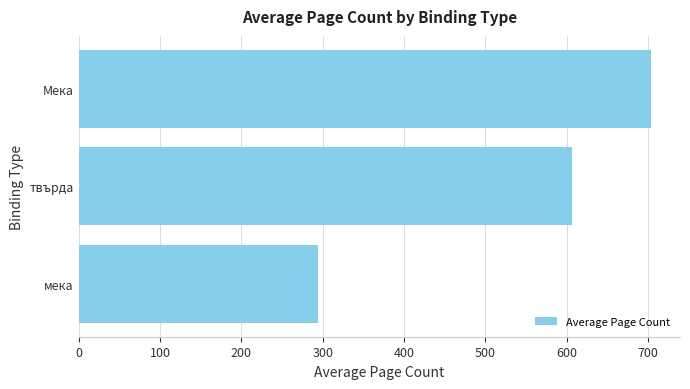

What is the sum of all values?

1604.6